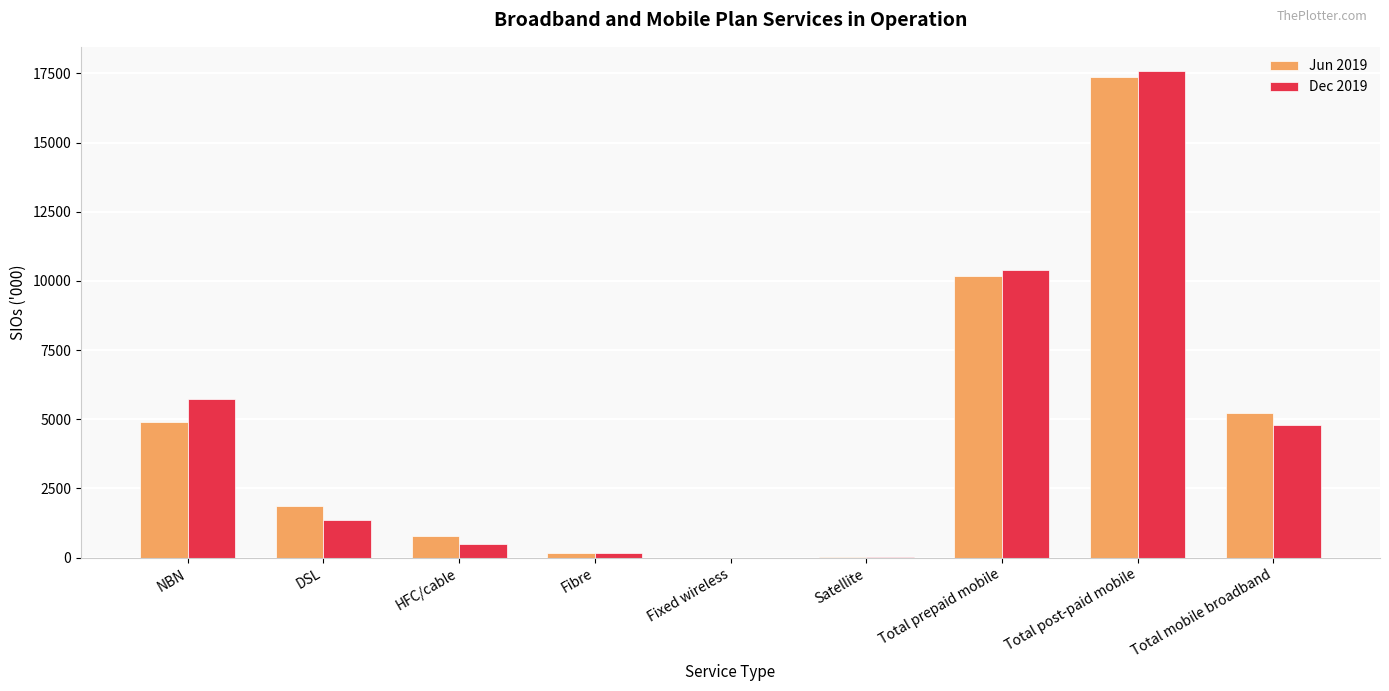

What are all the series names shown in the legend?

Jun 2019, Dec 2019